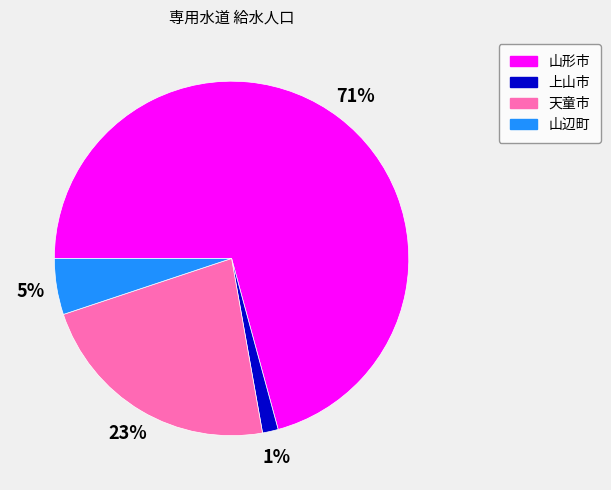

What is the largest slice in the pie chart?

山形市